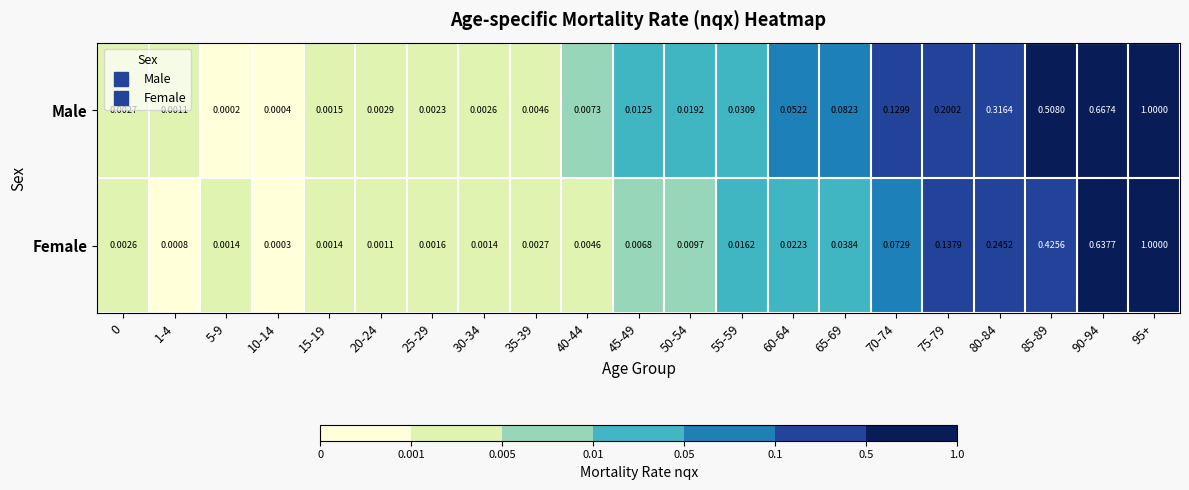

At 25-29, list the series in order from smallest to largest.

Female, Male